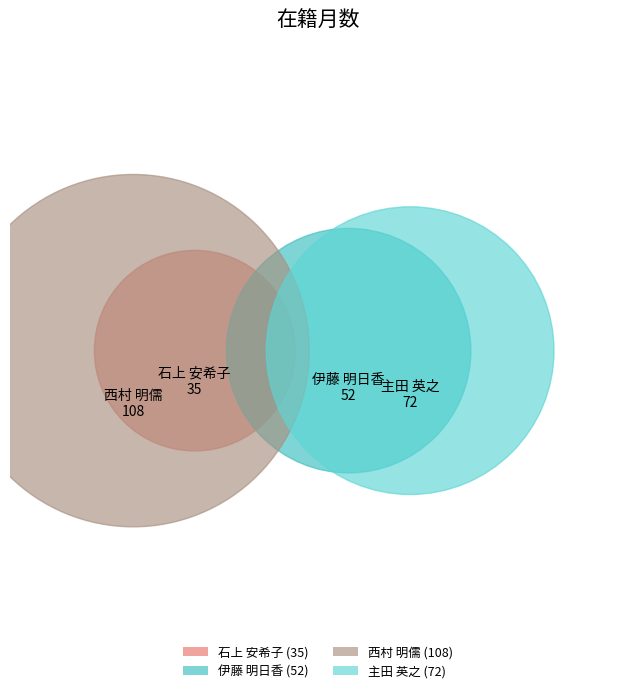

Count the number of slices in the pie.

4